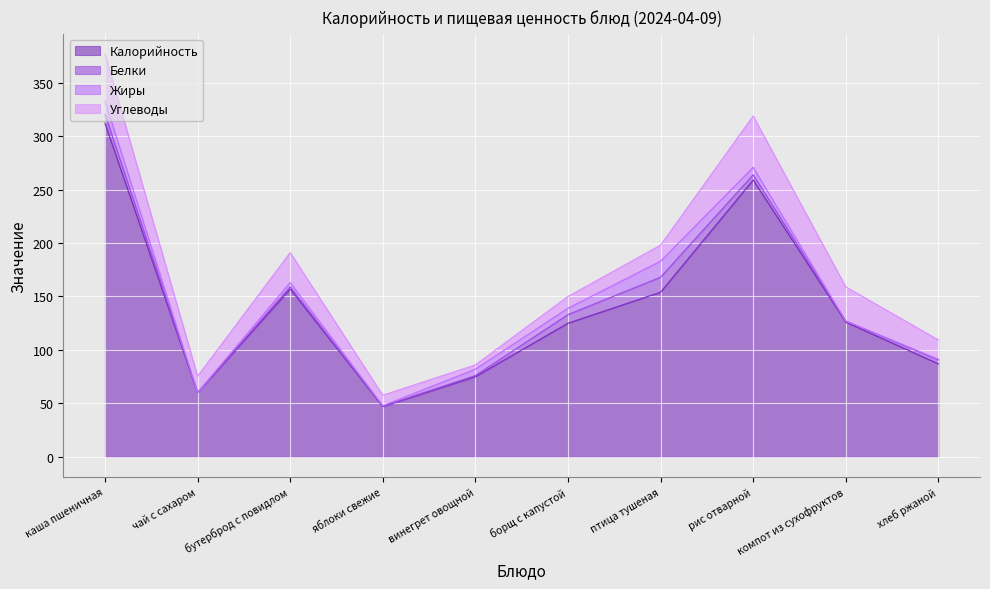

List the labels in order of Калорийность value, smallest first.

яблоки свежие, чай с сахаром, винегрет овощной, хлеб ржаной, борщ с капустой, компот из сухофруктов, птица тушеная, бутерброд с повидлом, рис отварной, каша пшеничная